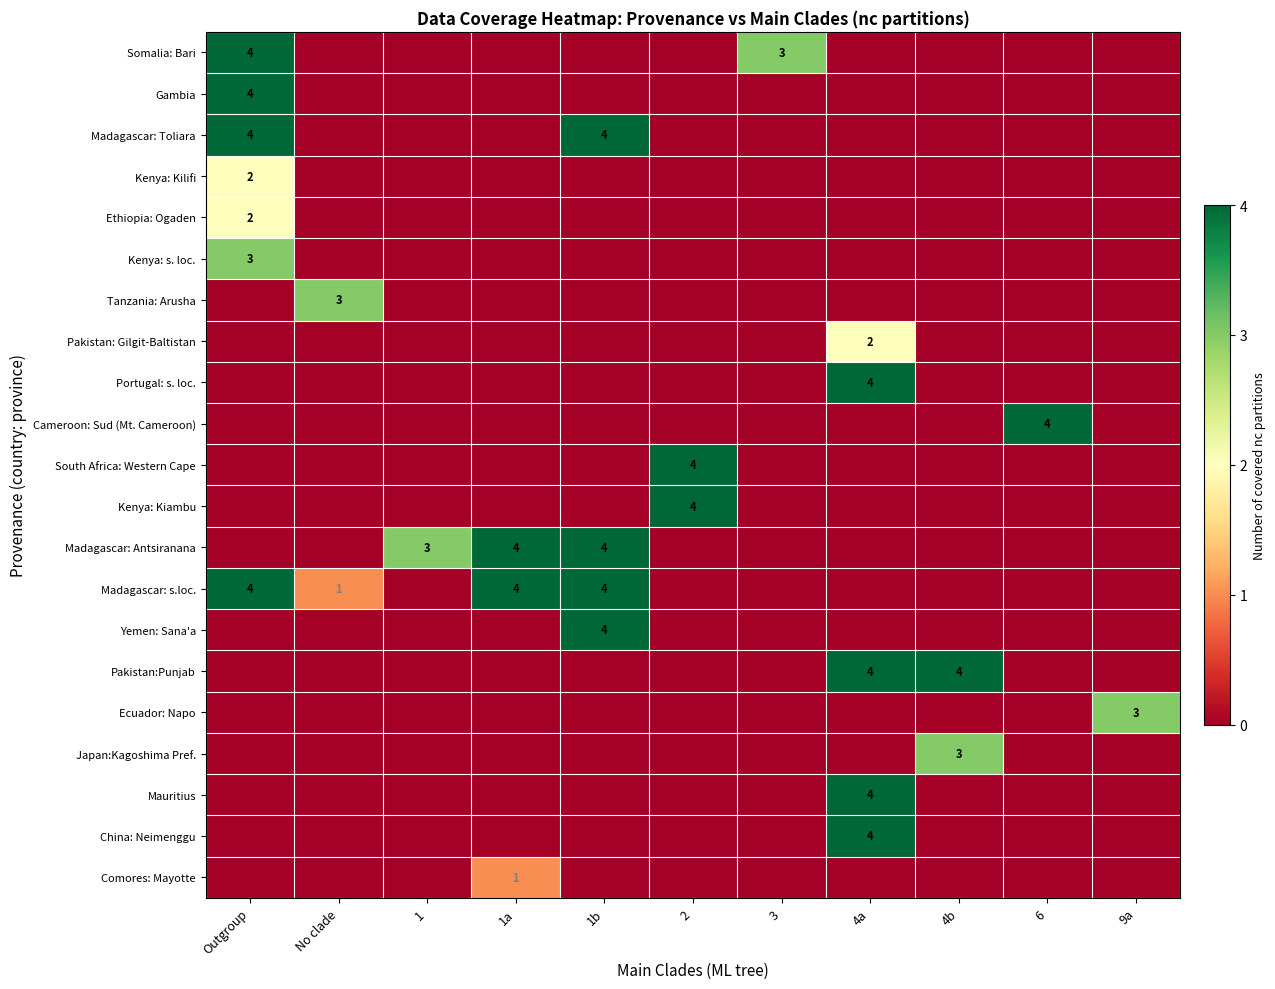

What is the sum of all Cameroon: Sud (Mt. Cameroon) values?

4